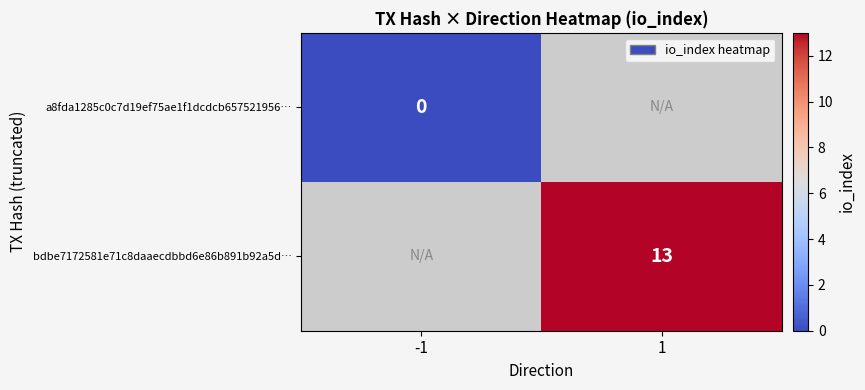

True or false: bdbe7172581e71c8daaecdbbd6e86b891b92a5d… has a value of 21 at 1.

False